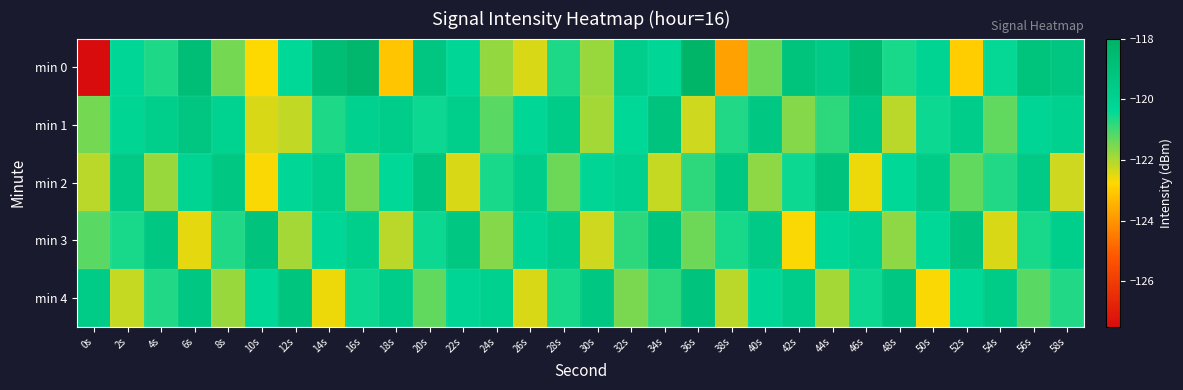

How many categories are shown in the chart?

30